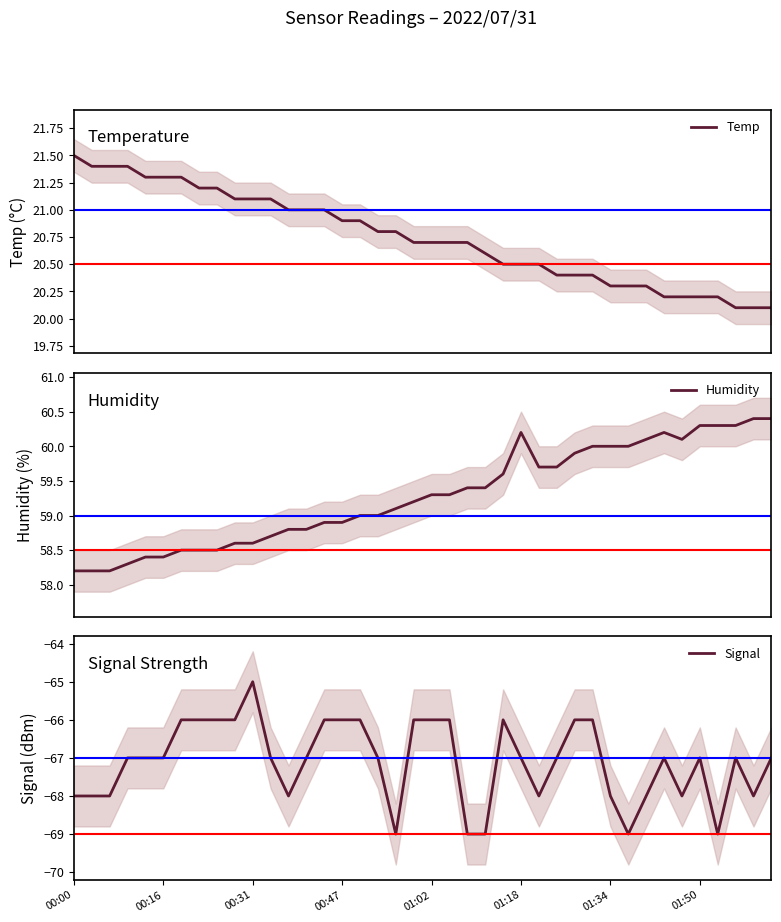

True or false: Signal has a value of -111 at 00:31.

False